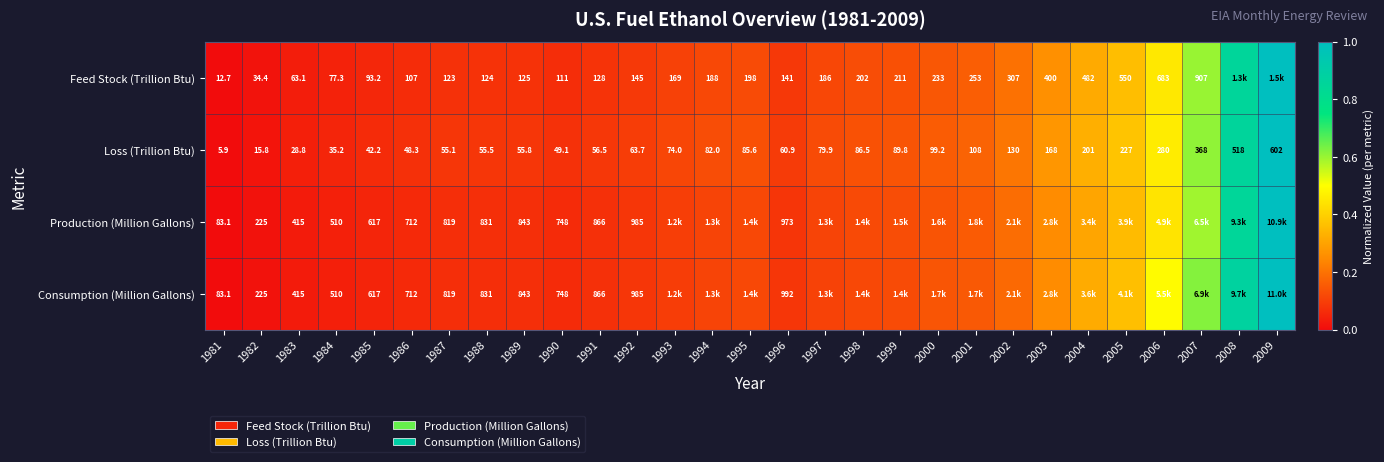

Is the value of Loss (Trillion Btu) at 1999 greater than the value of Production (Million Gallons) at 1992?

No